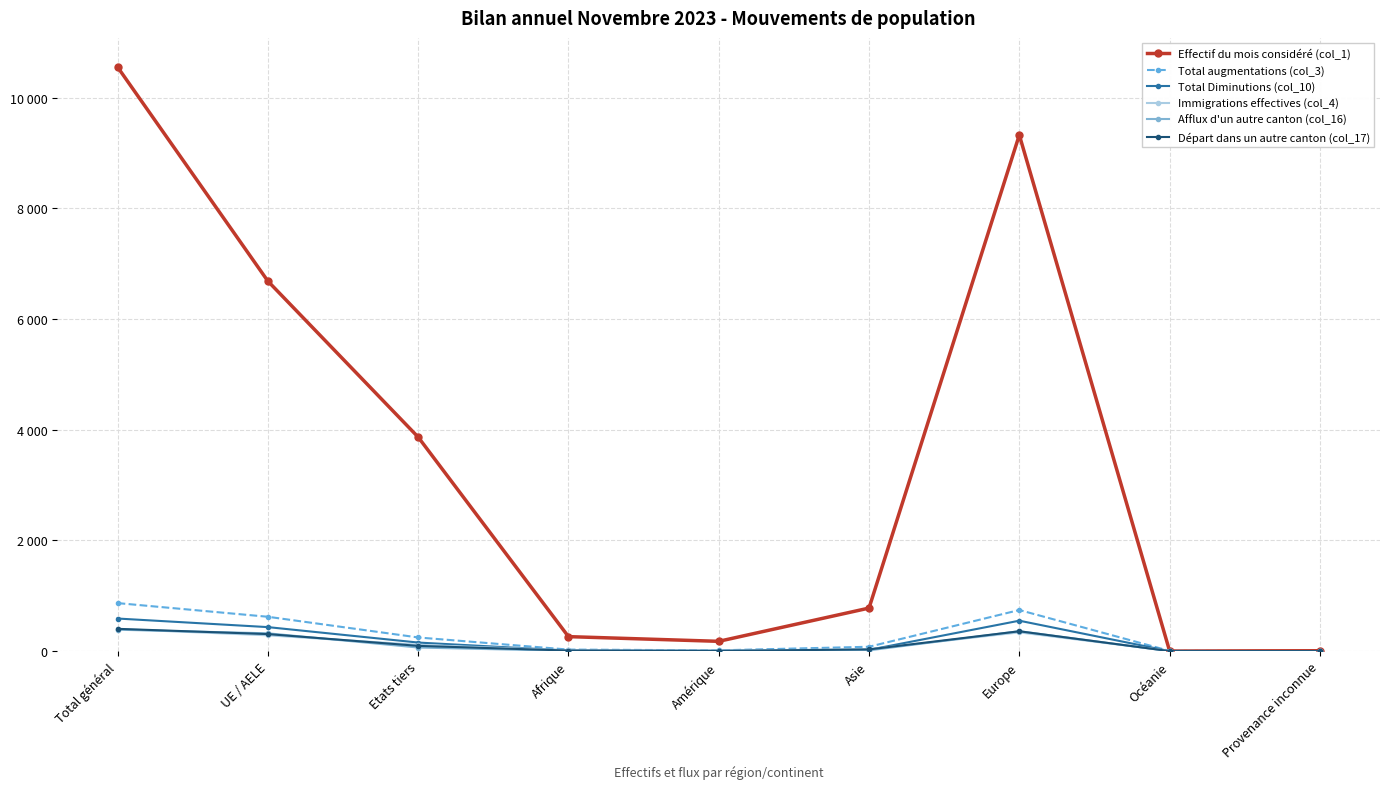

Reading left to right, transcribe all the data shown in this chart.

Effectif du mois considéré (col_1): 10555	6687	3868	262	177	778	9328	3	7
Total augmentations (col_3): 868	621	247	28	14	79	743	4	0
Total Diminutions (col_10): 589	434	155	10	5	23	550	0	1
Immigrations effectives (col_4): 400	286	114	14	9	34	339	4	0
Afflux d'un autre canton (col_16): 387	322	65	5	8	14	360	0	0
Départ dans un autre canton (col_17): 403	308	95	10	3	31	359	0	0